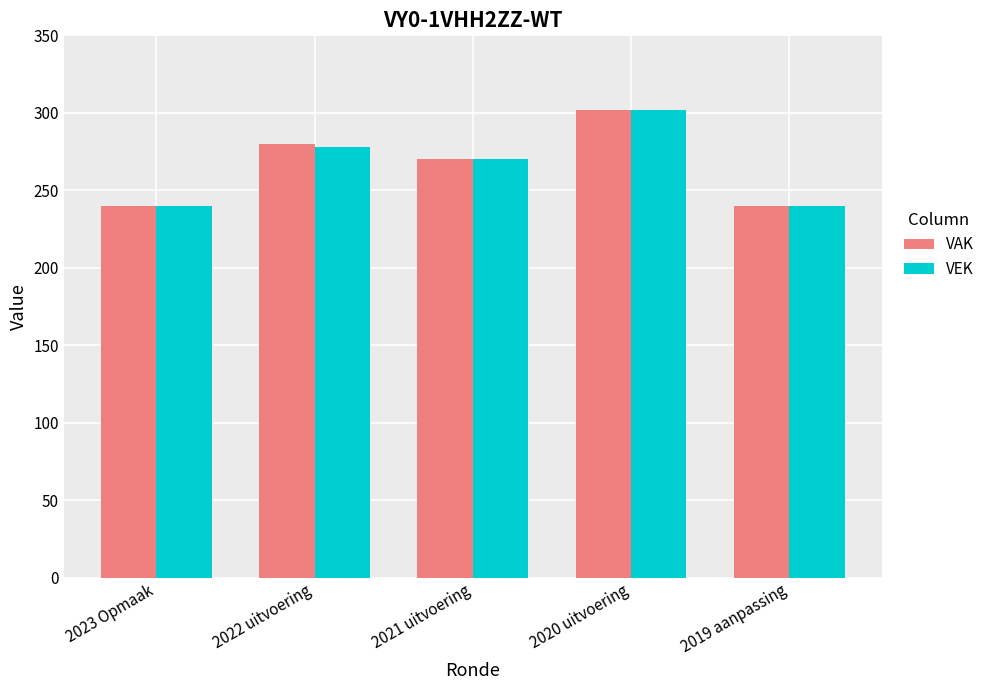

Which series changed the most between 2022 uitvoering and 2020 uitvoering?

VEK